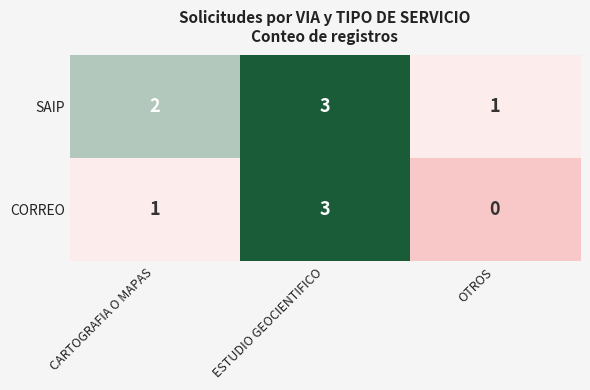

Which series has the largest range (max minus min)?

CORREO